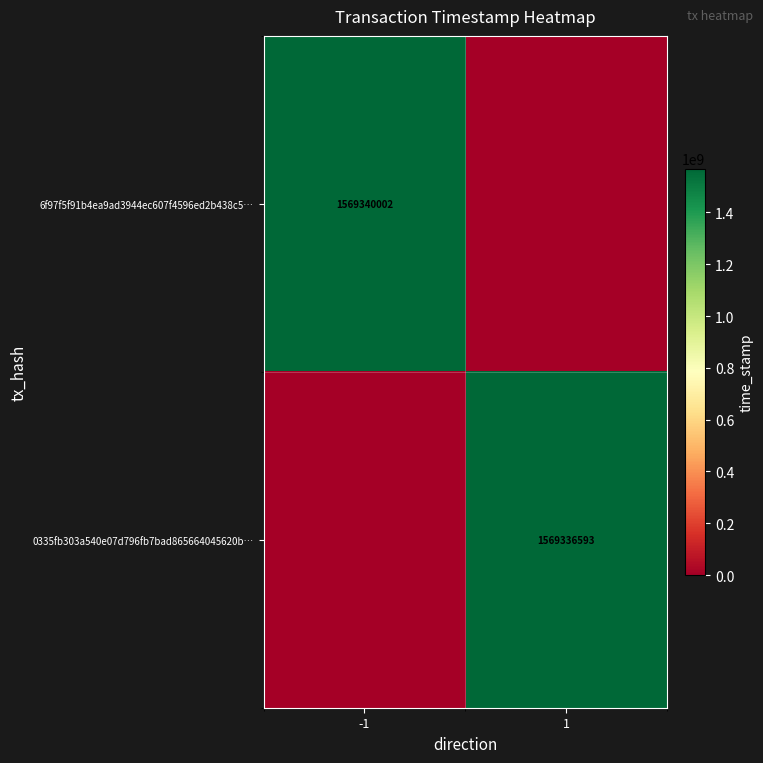

True or false: 6f97f5f91b4ea9ad3944ec607f4596ed2b438c5… has a value of 1569340002 at -1.

True